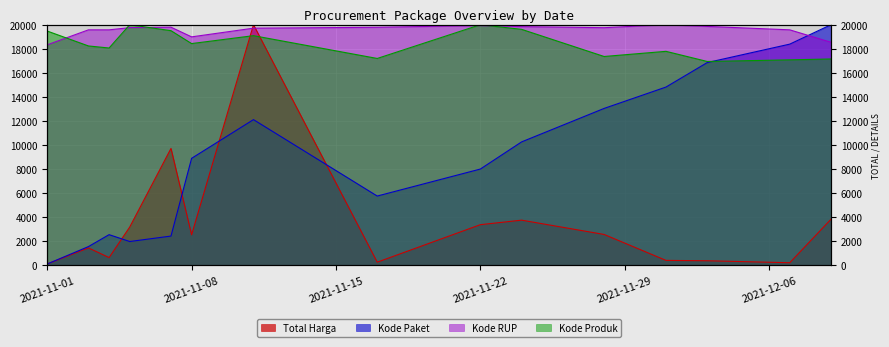

What is the difference between the Total Harga values at 2021-11-03 and 2021-11-07?

8282.0